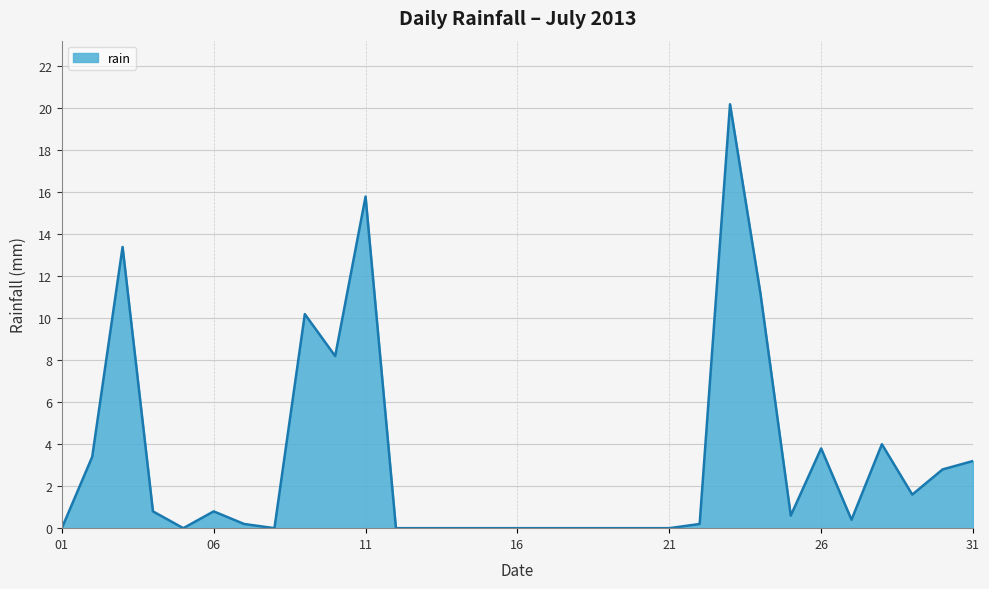

What is the greatest value displayed?

20.2